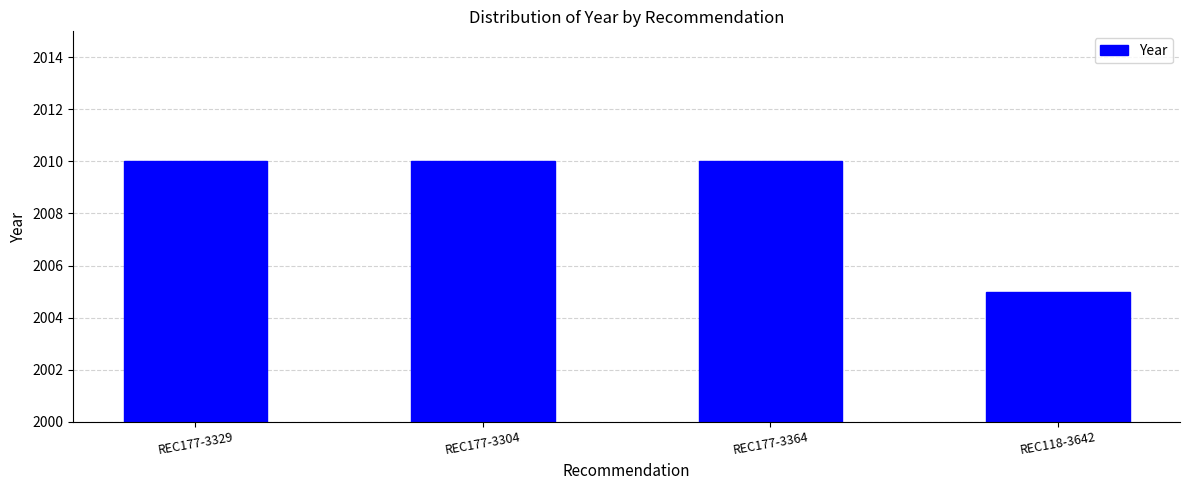

The value at REC177-3364 is 2010. True or false?

True